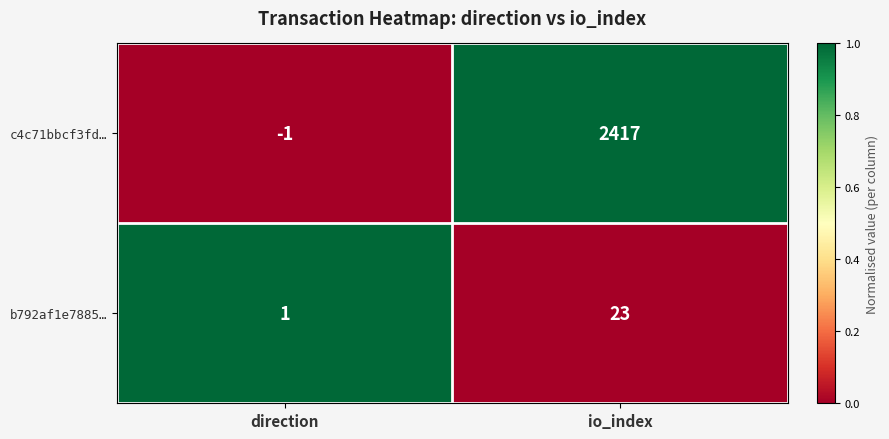

At which category does the chart reach its peak across all series?

io_index